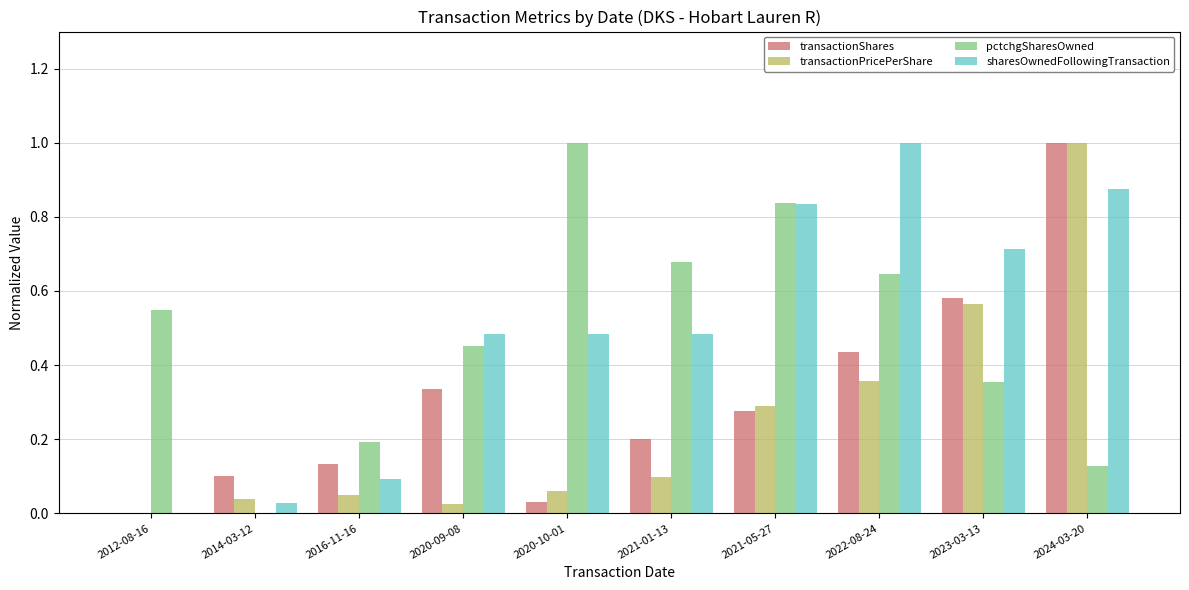

Where is pctchgSharesOwned nearest to the value 0?

2014-03-12